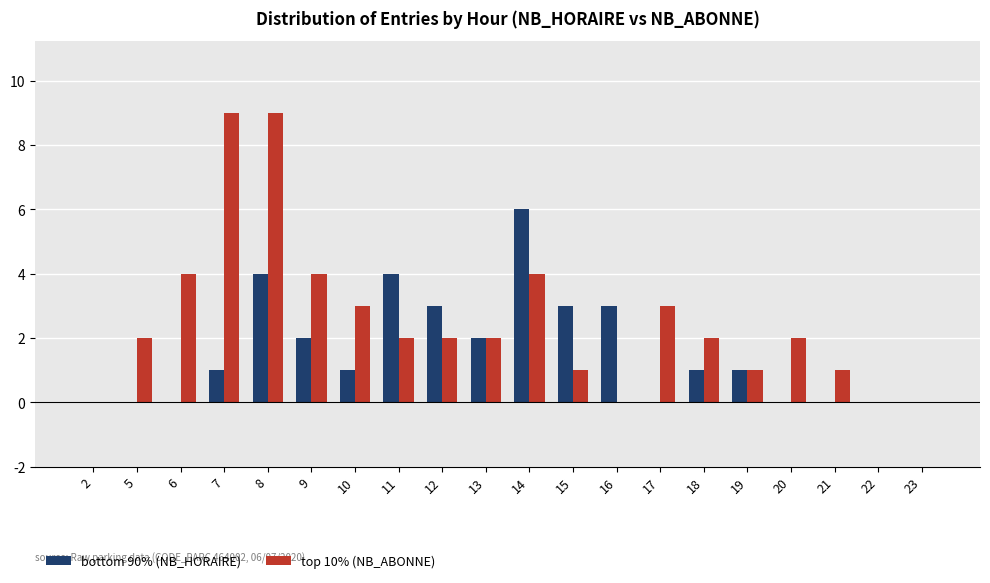

Reading right to left, extract all data points from this chart.

bottom 90% (NB_HORAIRE): 23=0	22=0	21=0	20=0	19=1	18=1	17=0	16=3	15=3	14=6	13=2	12=3	11=4	10=1	9=2	8=4	7=1	6=0	5=0	2=0
top 10% (NB_ABONNE): 23=0	22=0	21=1	20=2	19=1	18=2	17=3	16=0	15=1	14=4	13=2	12=2	11=2	10=3	9=4	8=9	7=9	6=4	5=2	2=0